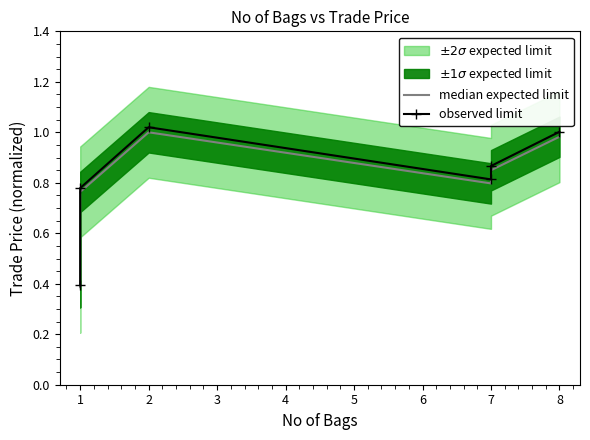

True or false: median expected limit has a value of 1.3 at 2.

False